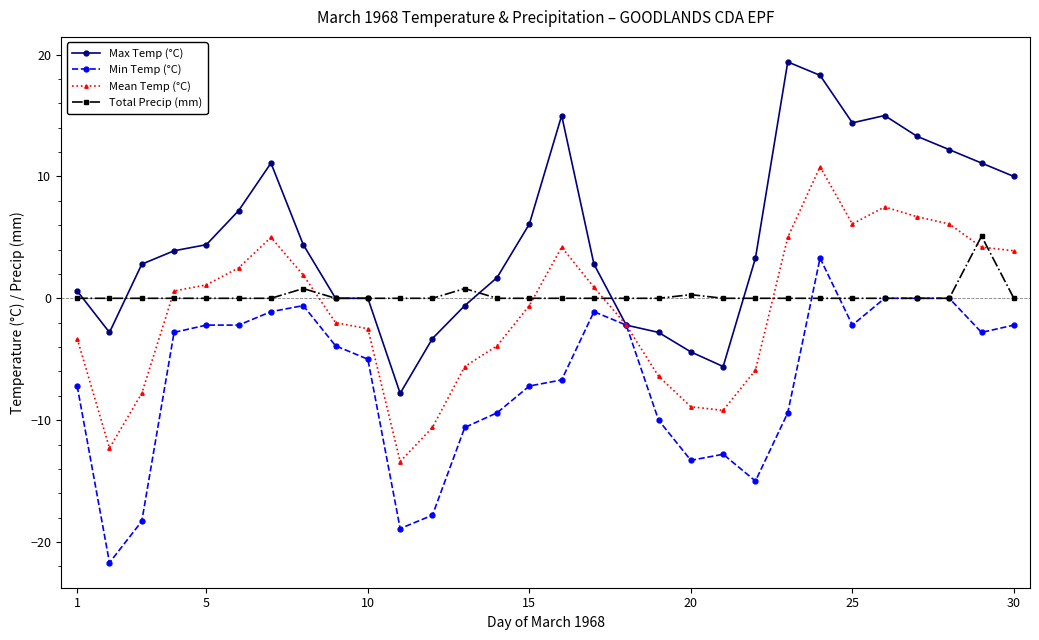

How many values in the Mean Temp (°C) series exceed 0?

15